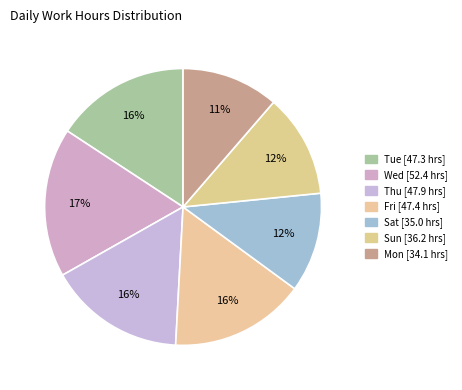

Count the number of slices in the pie.

7